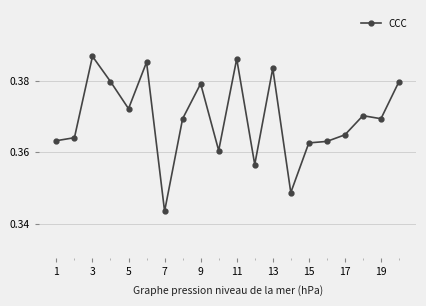

What is the sum of all values?

7.4